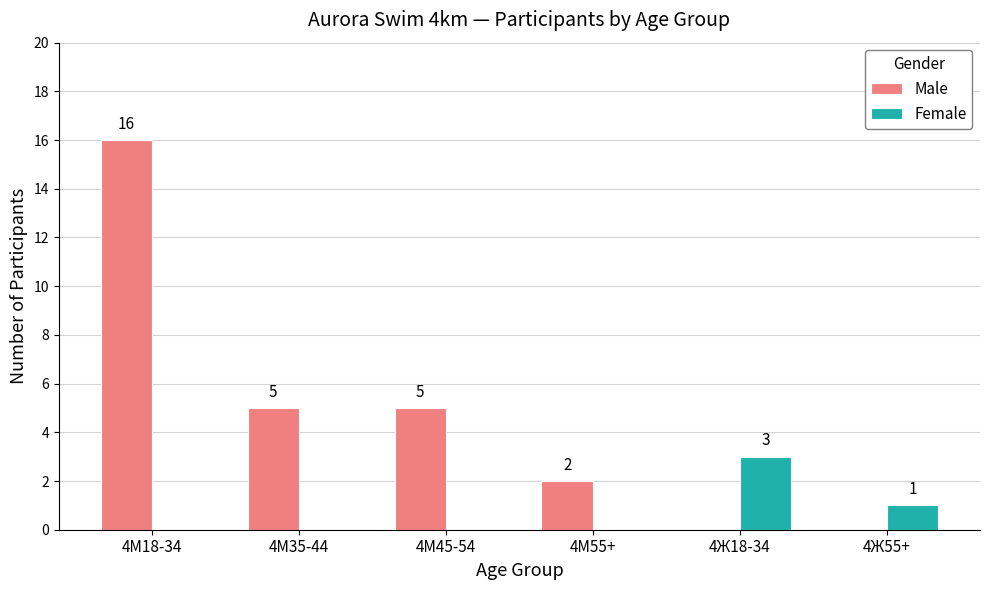

What is the sum of all Female values?

4